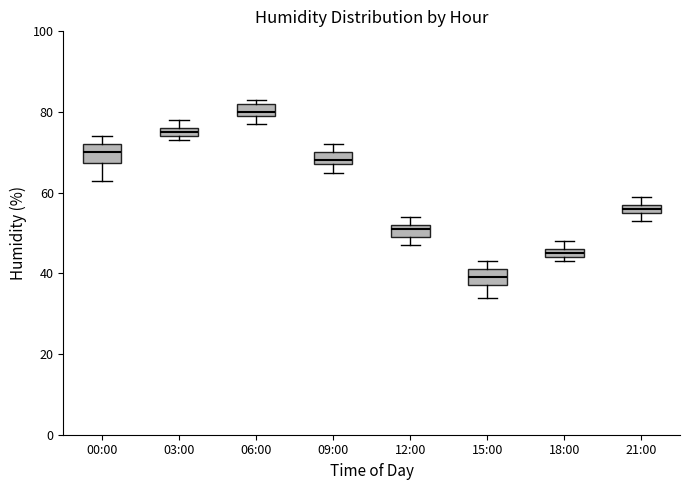

Which box has the lowest median line?

15:00